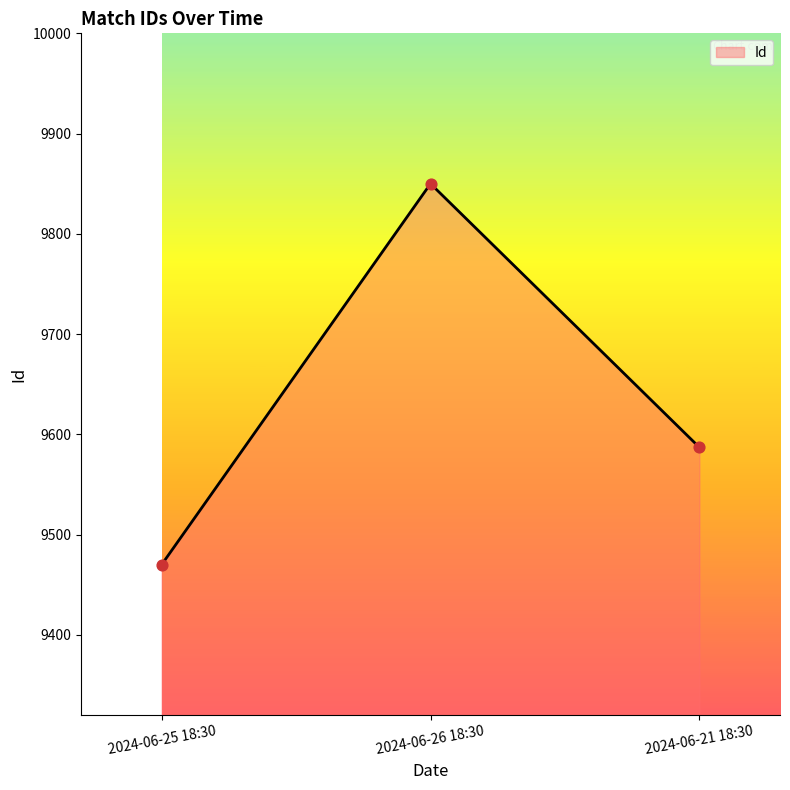

Approximately how many times larger is the value at 2024-06-21 18:30 compared to 2024-06-26 18:30?

1.0